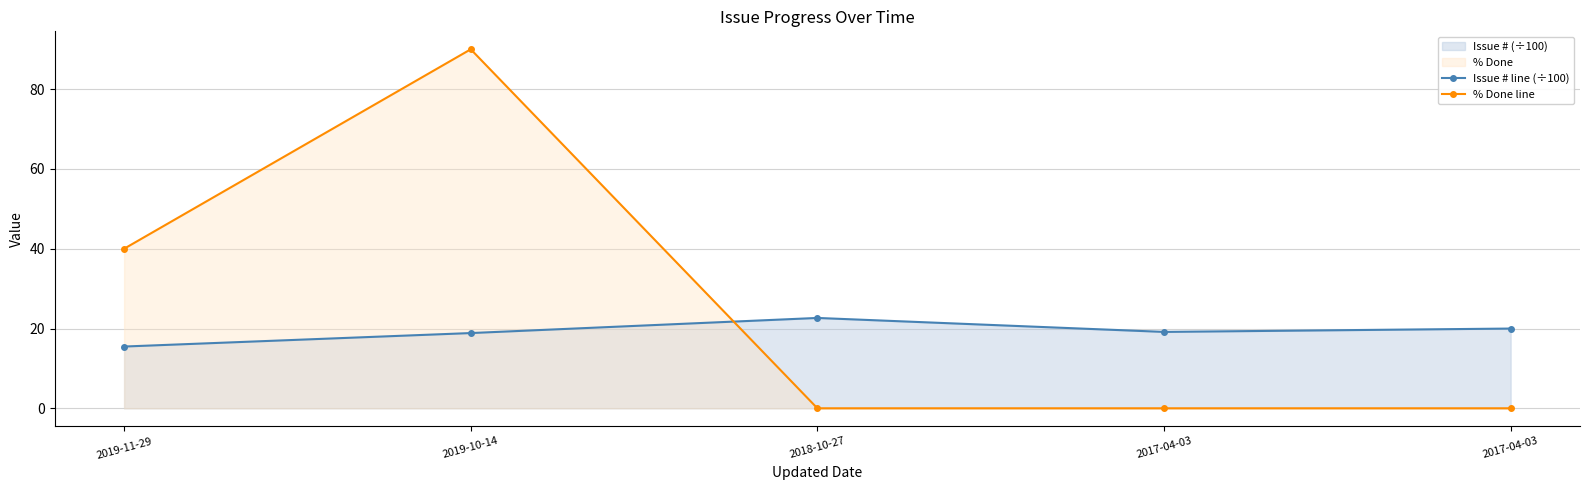

In Issue # line (÷100), how many points are higher than both neighbors (excluding endpoints)?

1